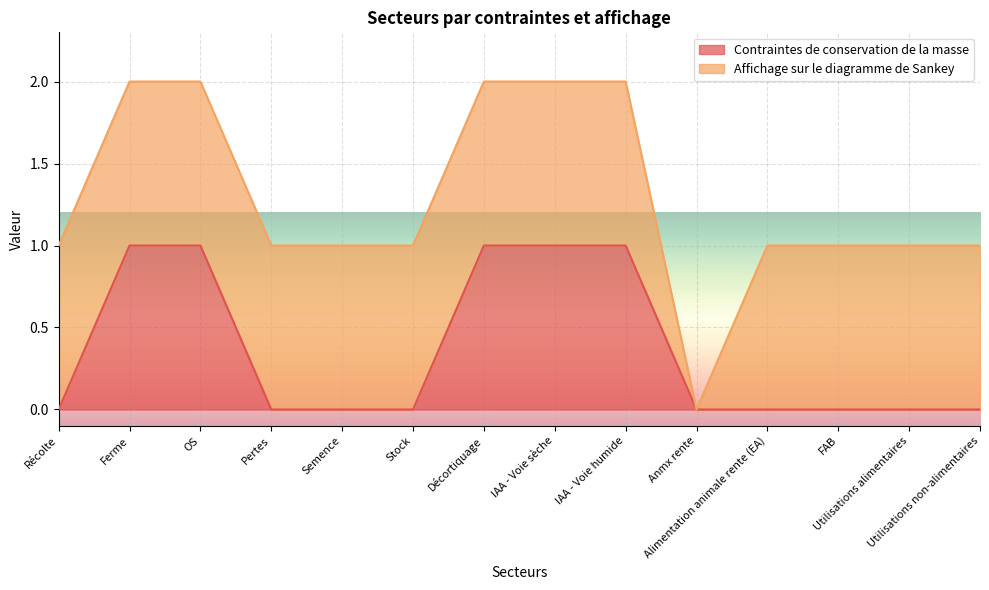

At which category does the chart reach its peak across all series?

Ferme